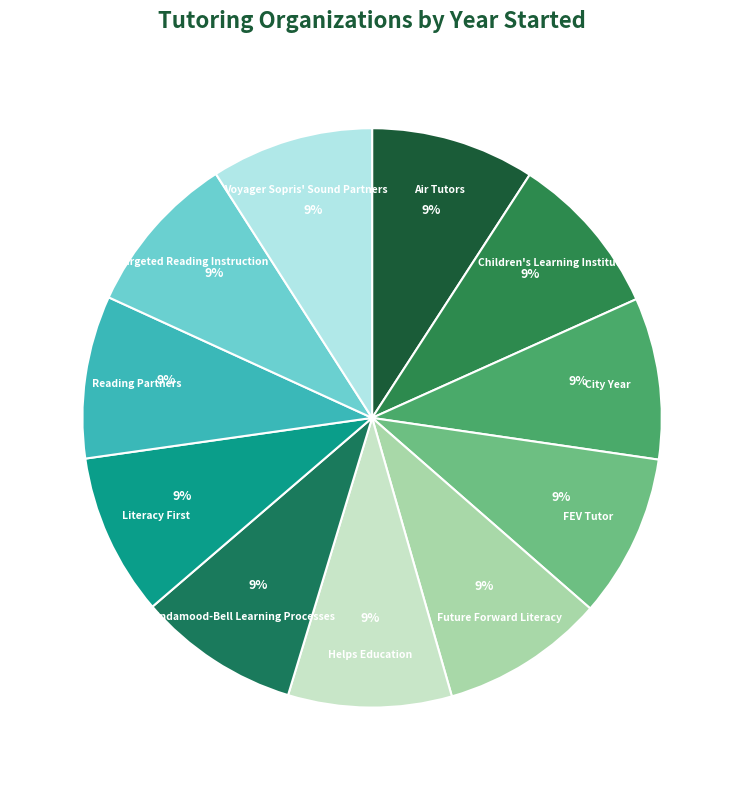

Combined, do Voyager Sopris' Sound Partners and City Year account for over 50%?

No